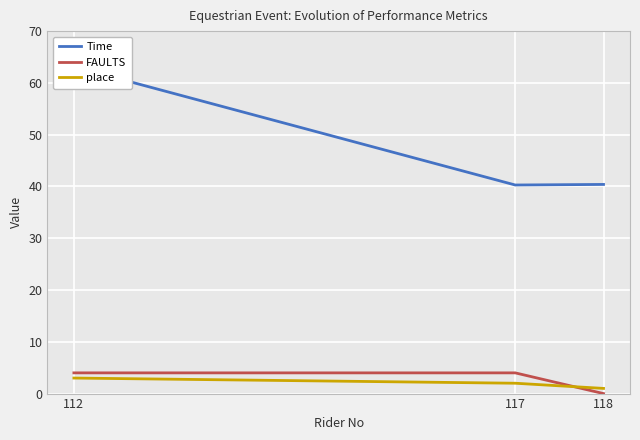

Rank the series at 112 from lowest to highest value.

place, FAULTS, Time